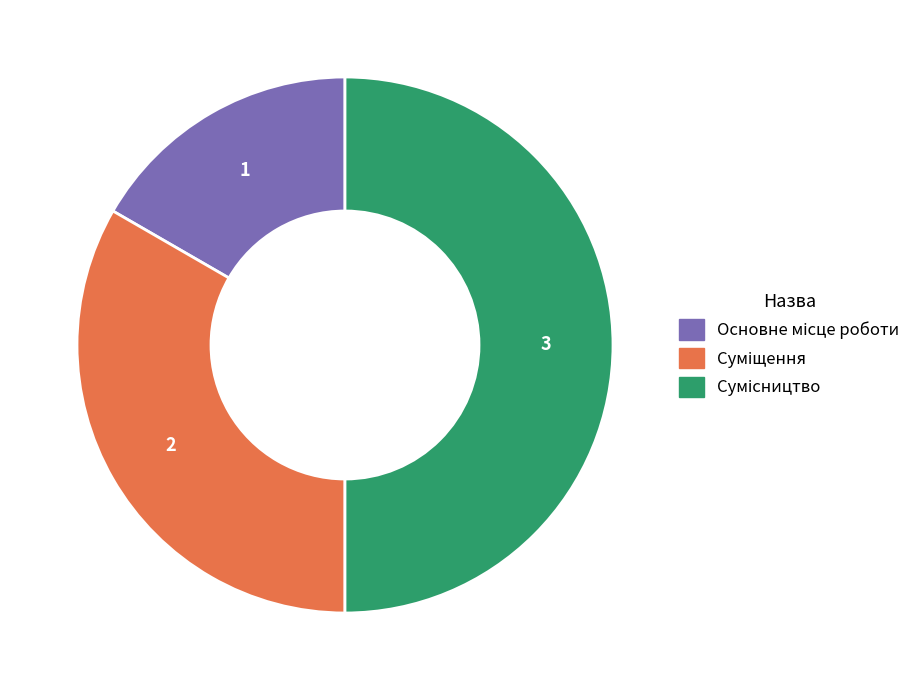

Count the number of slices in the pie.

3